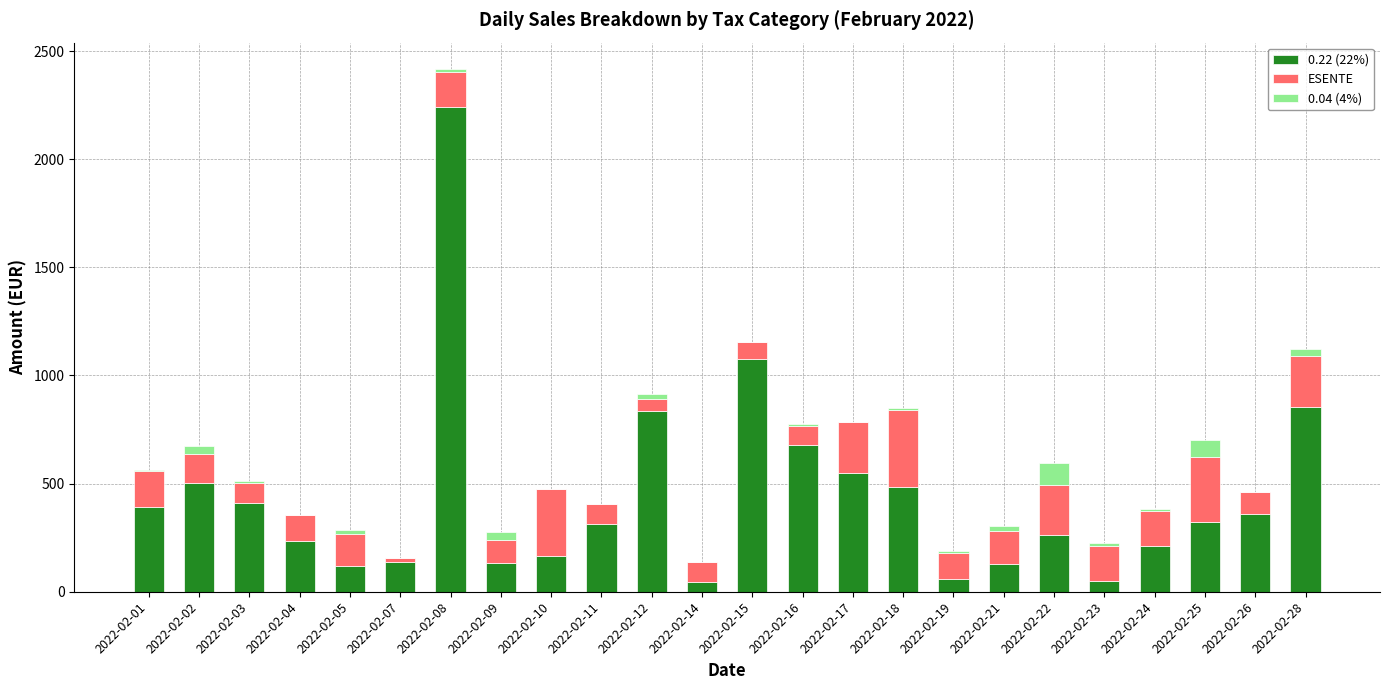

What is the difference between the maximum and minimum values in the 0.04 (4%) series?

102.2